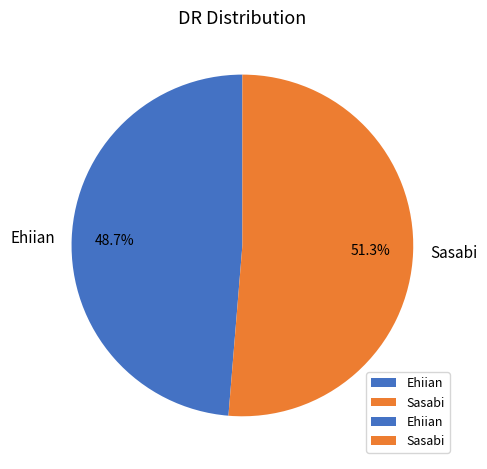

Count the number of slices in the pie.

2